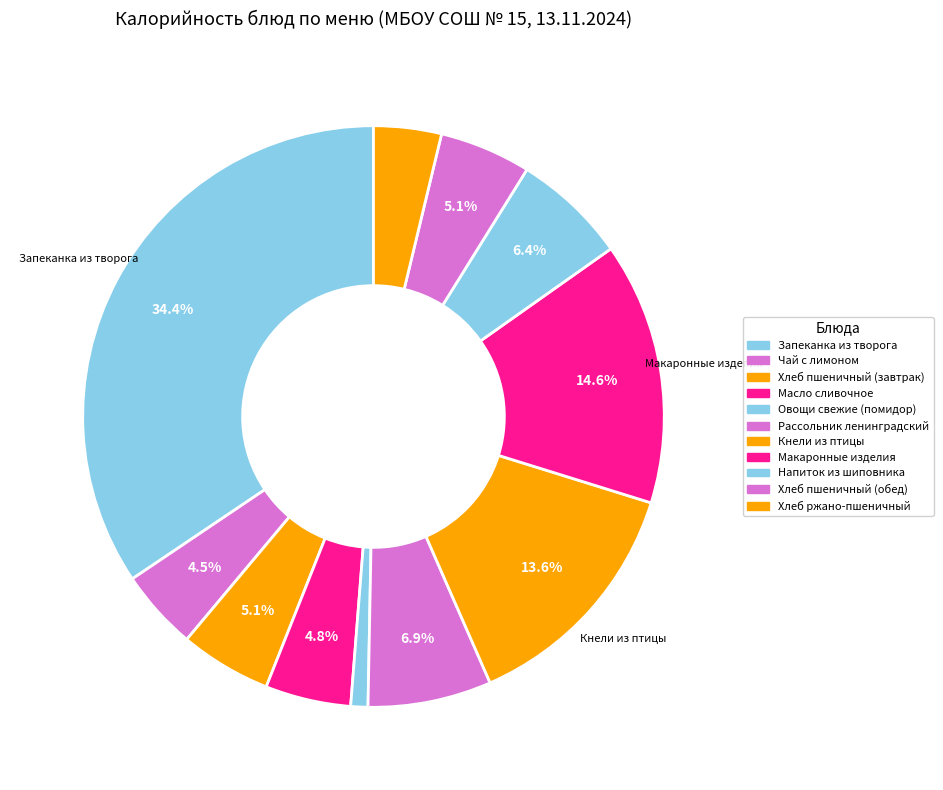

Count the number of slices in the pie.

11